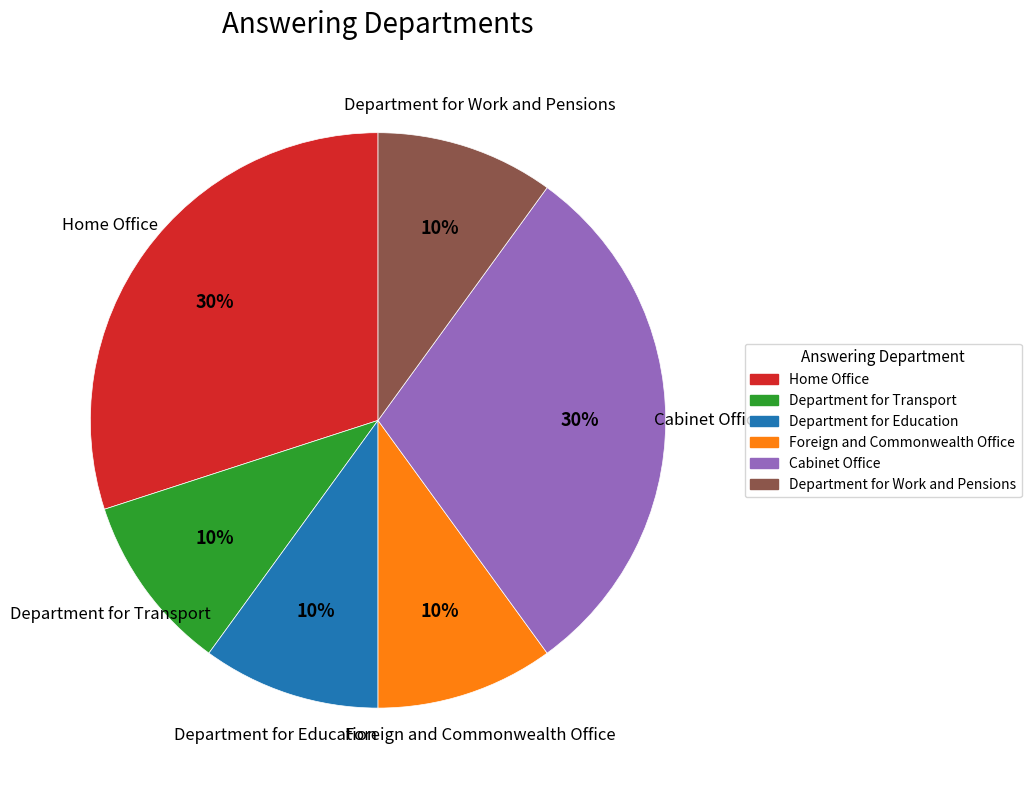

Is Department for Transport the majority of the pie?

No